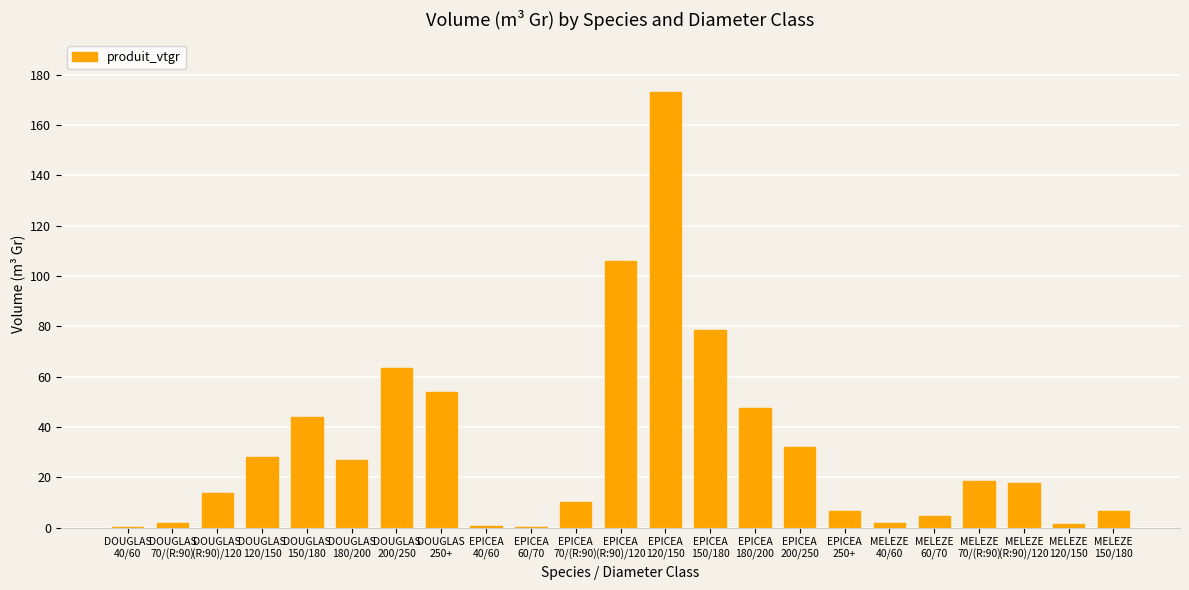

What is the sum of all values?

738.3